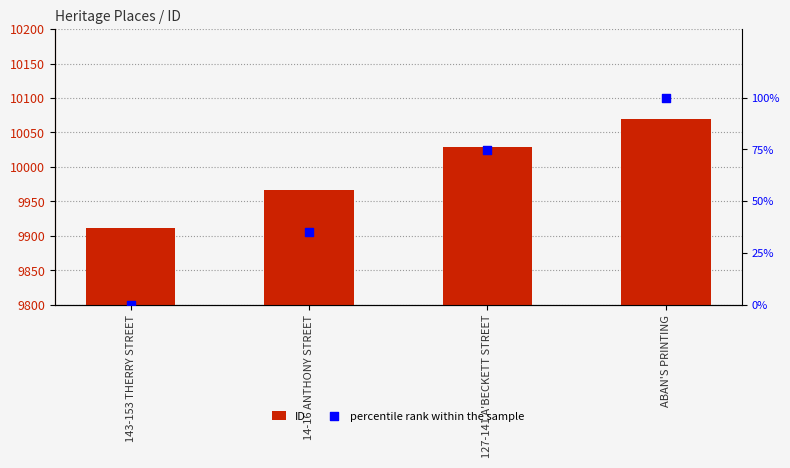

Which series contains the lowest Y value?

percentile rank within the sample